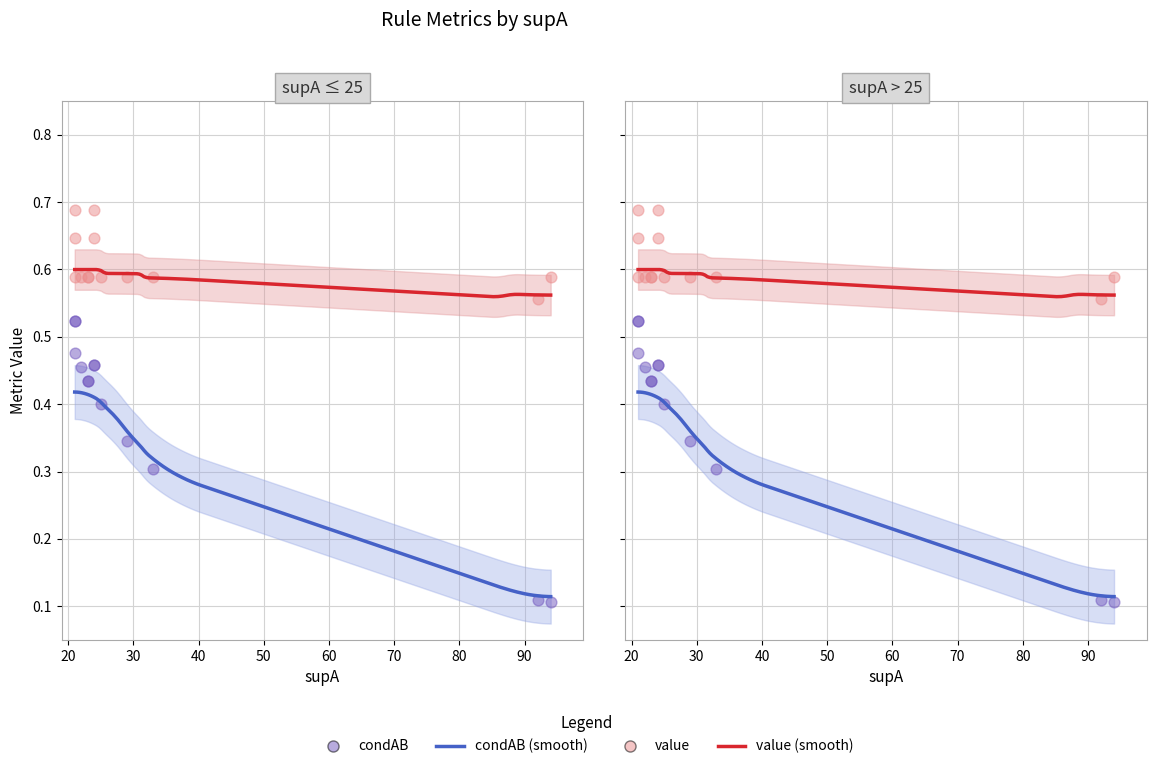

Is the value of condAB at 23 greater than the value of condBA at 24?

No